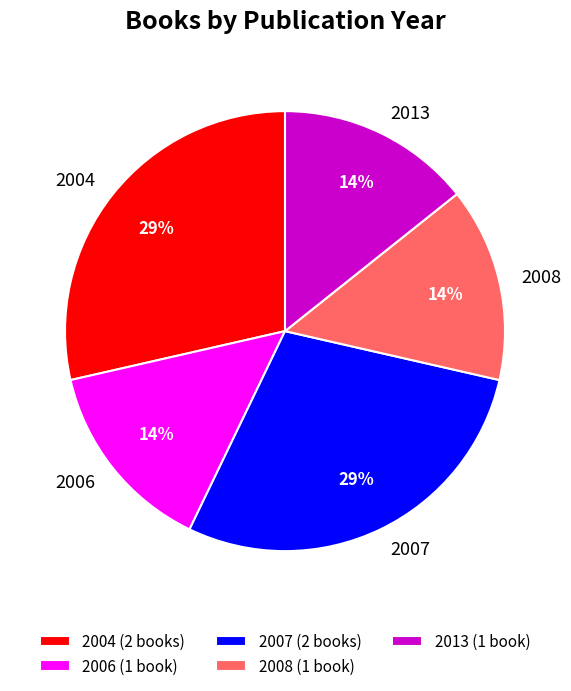

Is there any slice that represents more than half of the pie?

No